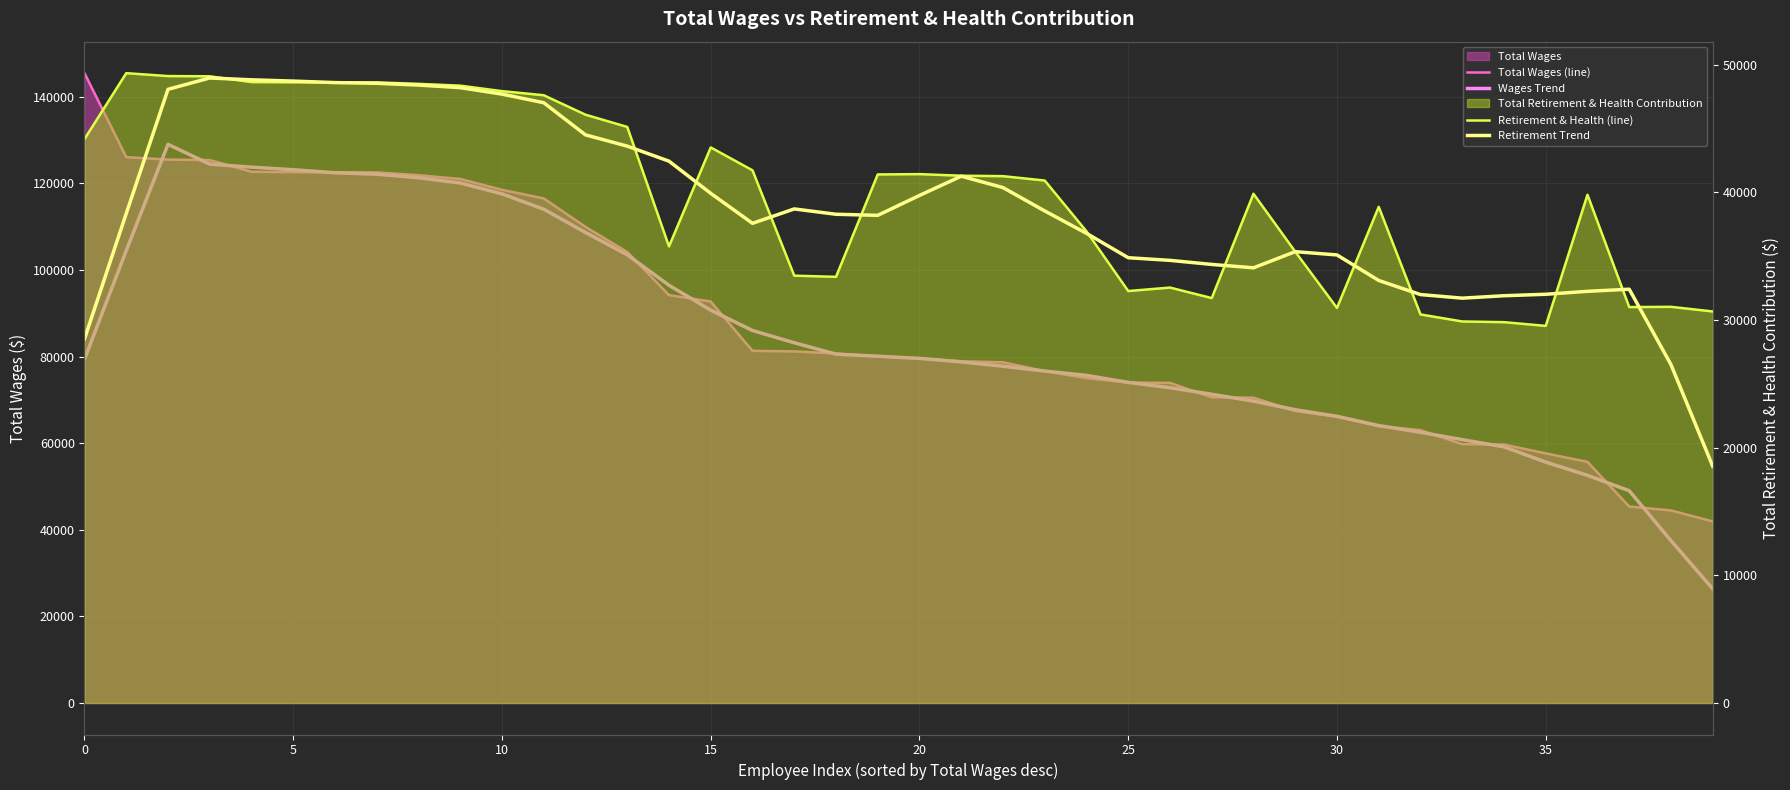

How many intersections are there between Wages Trend and Total Wages (line)?

20